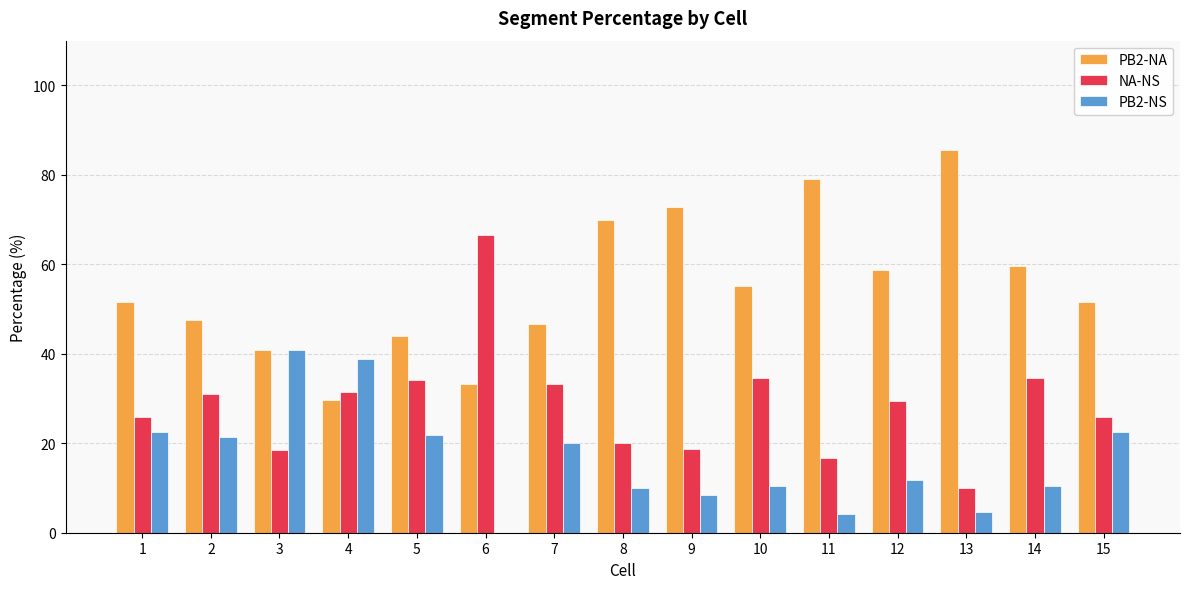

What is the highest value of the PB2-NS series?

40.7